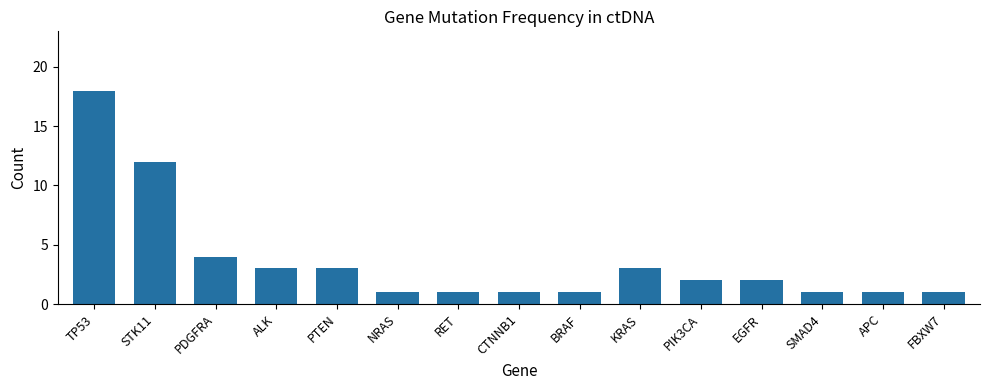

What is the smallest value displayed?

1